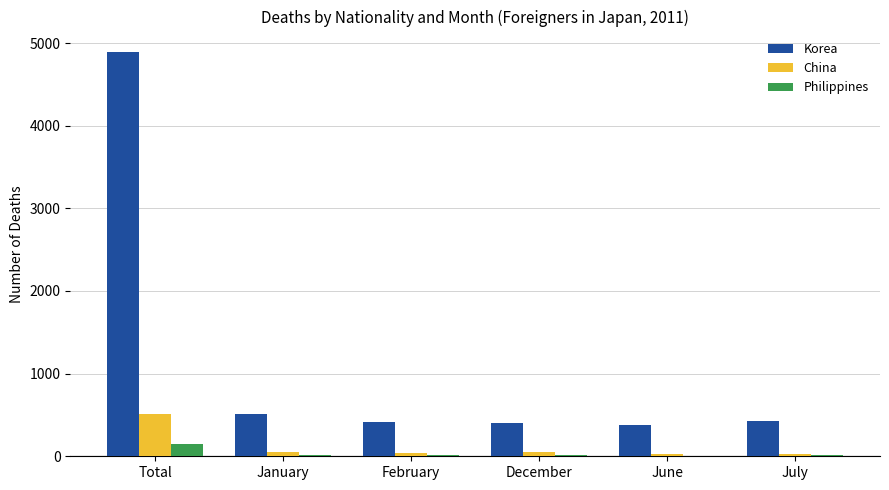

Count the number of categories in the chart.

6